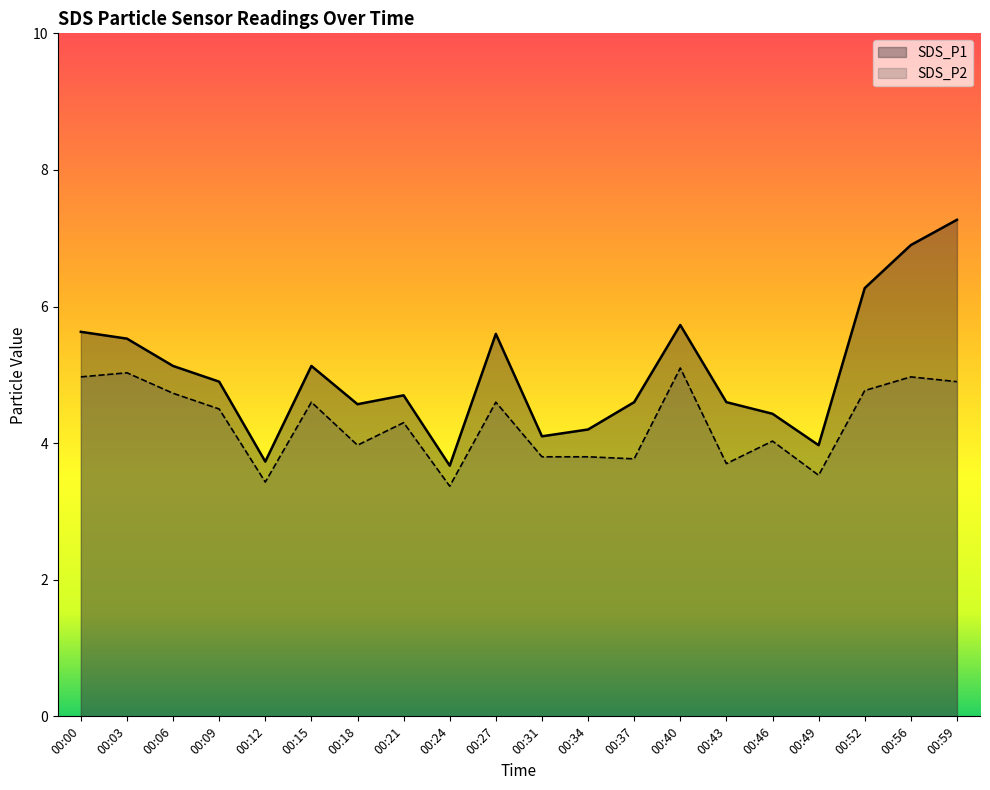

List the series in order of their overall mean, lowest first.

SDS_P2, SDS_P1